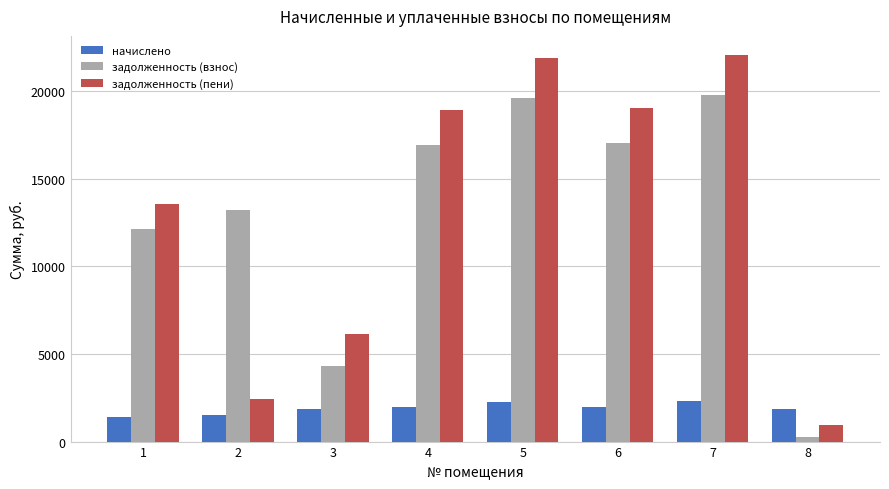

What is the highest value of the задолженность (взнос) series?

19738.1